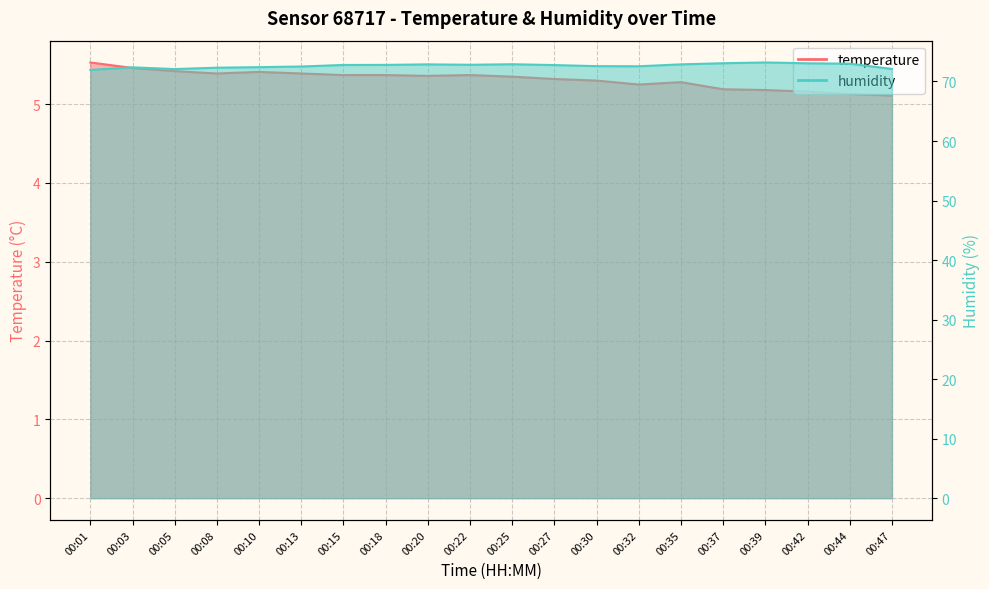

List the series in order of their overall mean, lowest first.

temperature, humidity